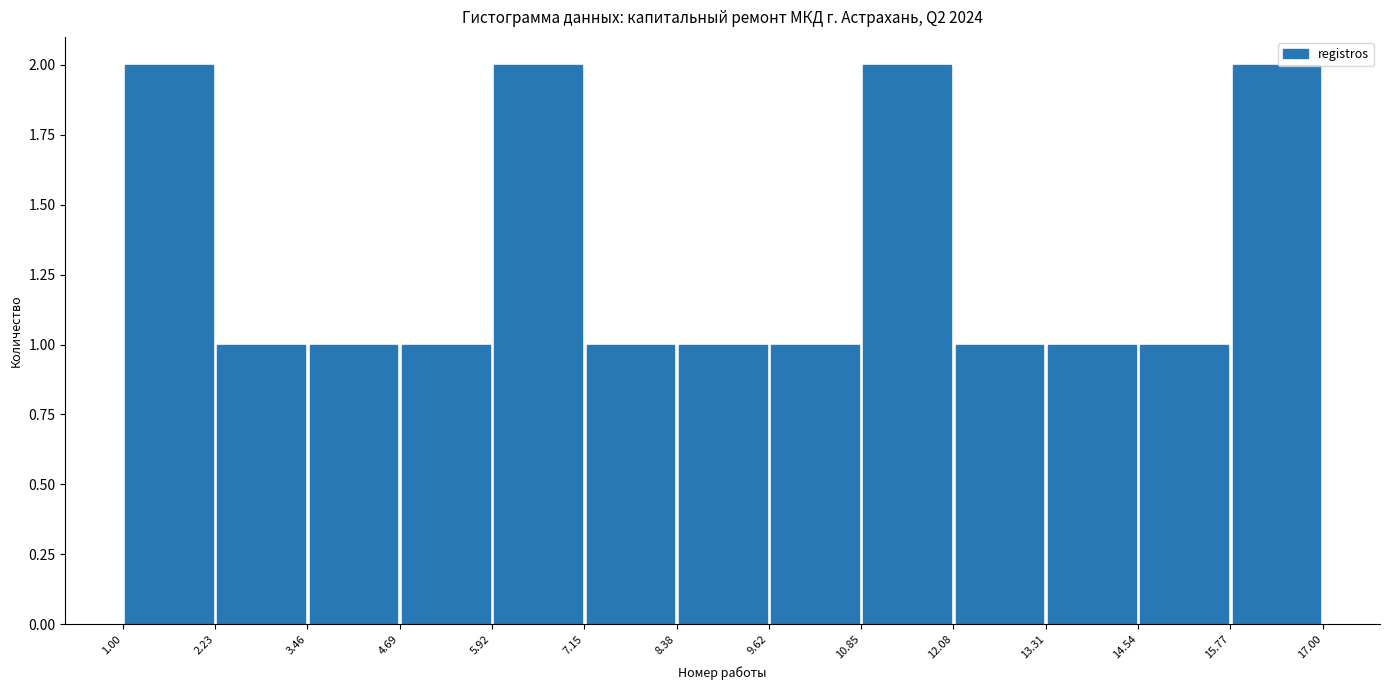

Reading left to right, list every bar in this chart as the range it spans on the x-axis followed by its height. The values are not printed on the chart, so give them approximately, as read against the axis.

1.00 to 2.23: 2
2.23 to 3.46: 1
3.46 to 4.69: 1
4.69 to 5.92: 1
5.92 to 7.15: 2
7.15 to 8.38: 1
8.38 to 9.62: 1
9.62 to 10.85: 1
10.85 to 12.08: 2
12.08 to 13.31: 1
13.31 to 14.54: 1
14.54 to 15.77: 1
15.77 to 17.00: 2